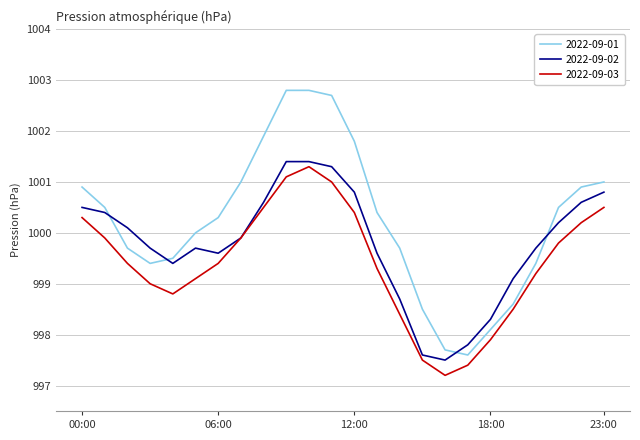

Which series has the largest range (max minus min)?

2022-09-01